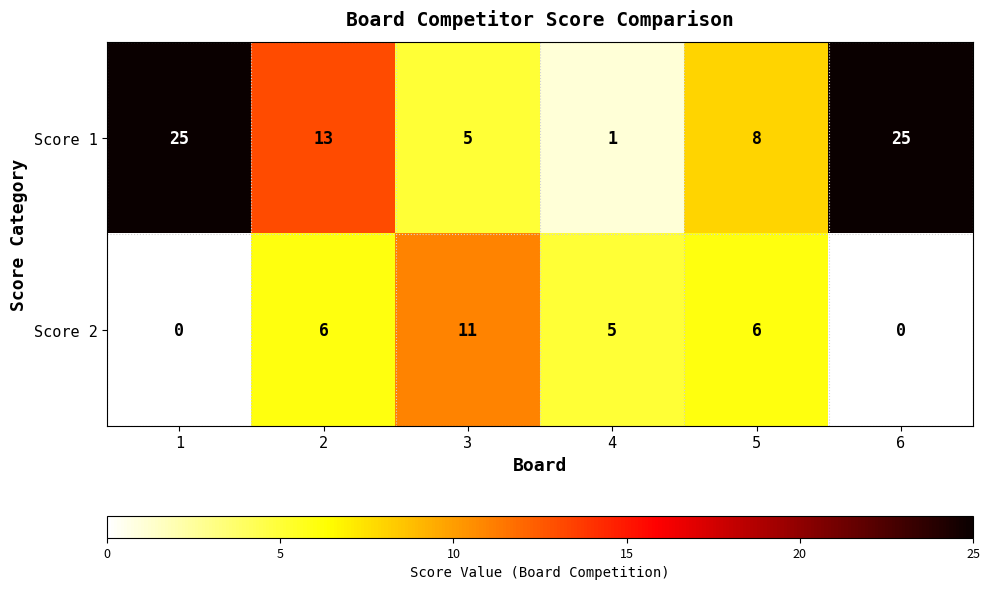

What is the sum of the Score 1 values at 2 and 4?

14